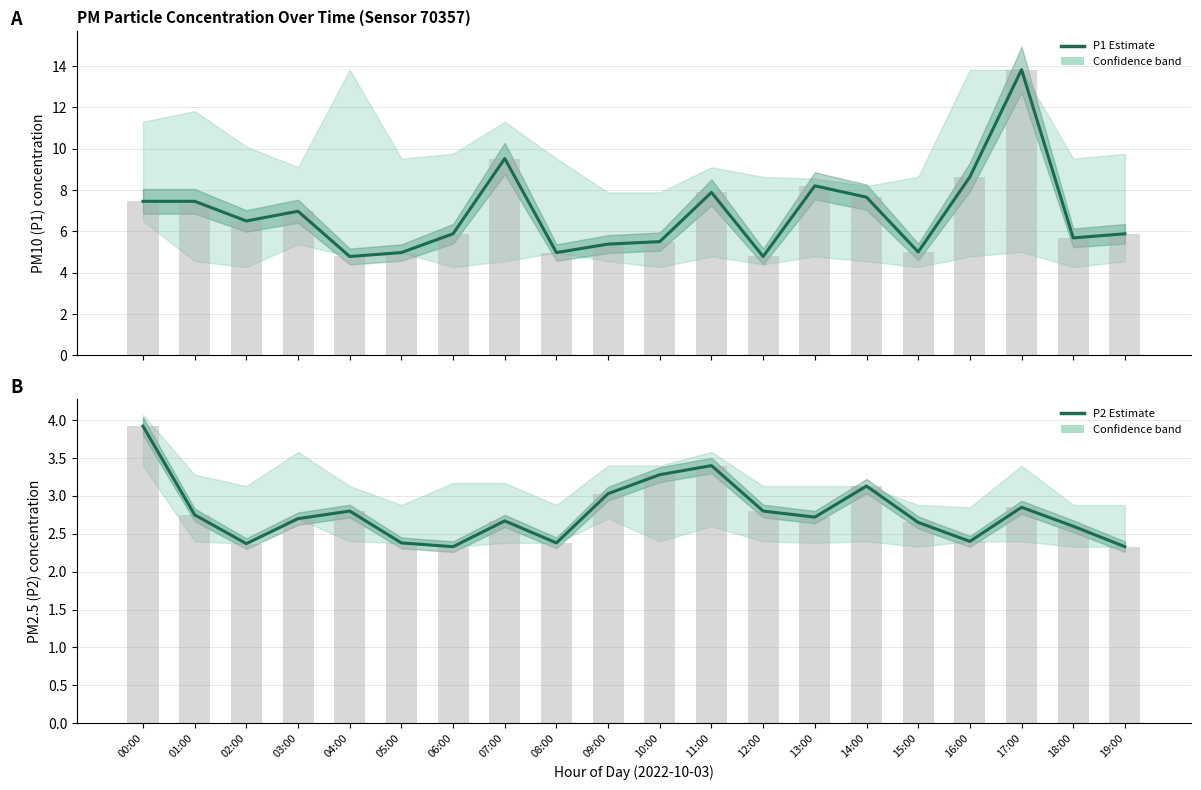

What is the difference between the second highest and second lowest values in the P1 Estimate series?

4.7